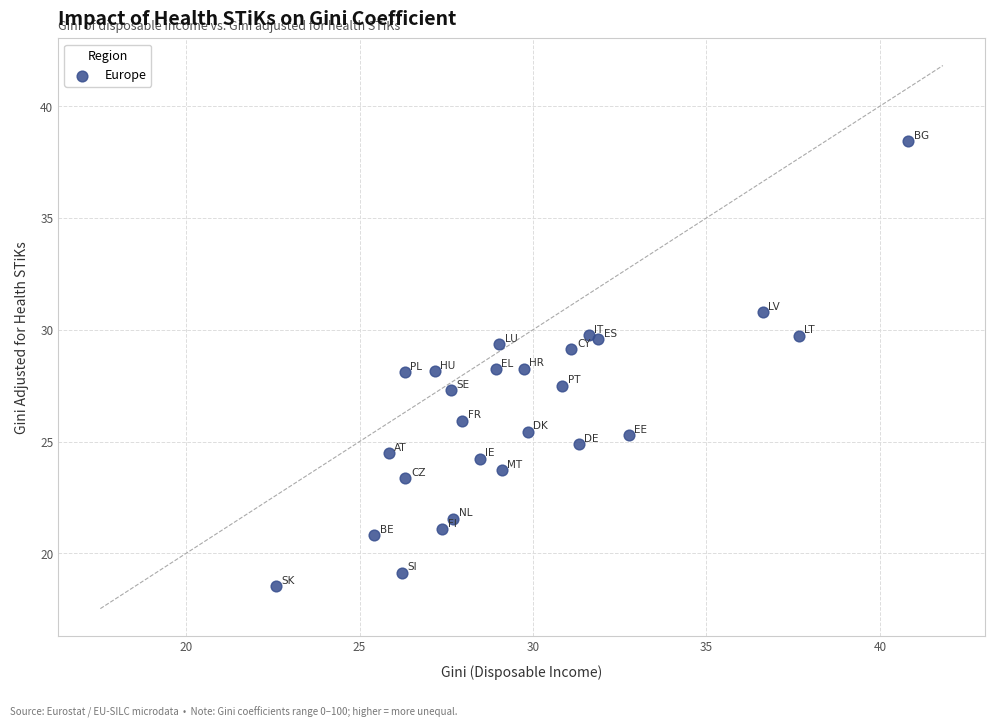

What is the range of X values (max minus min)?

18.2